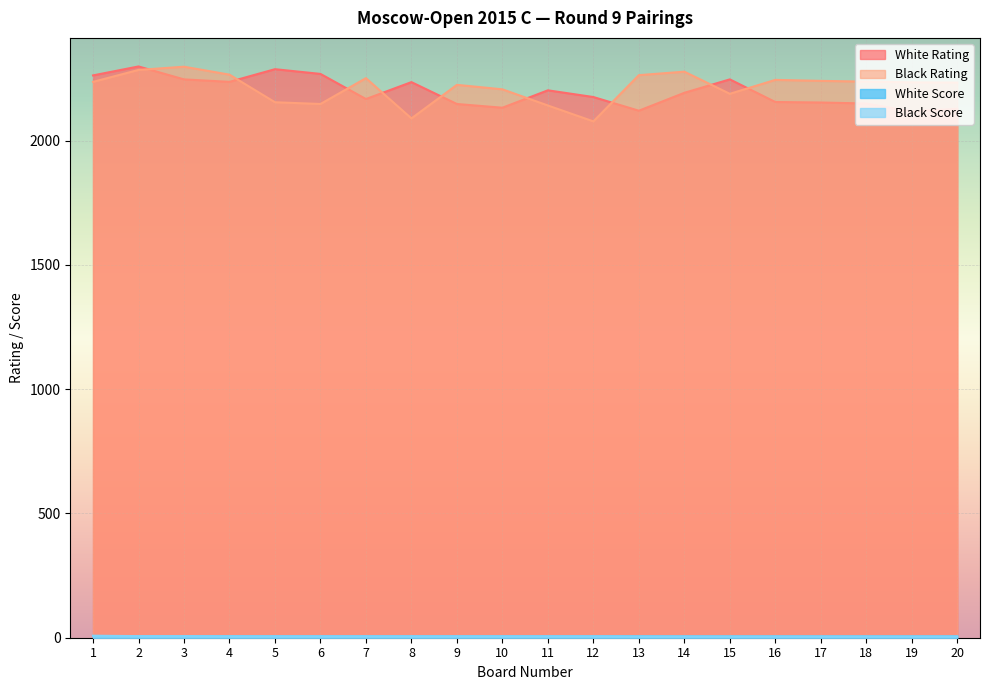

The value of Black Rating at 12 is 1145.7. True or false?

False